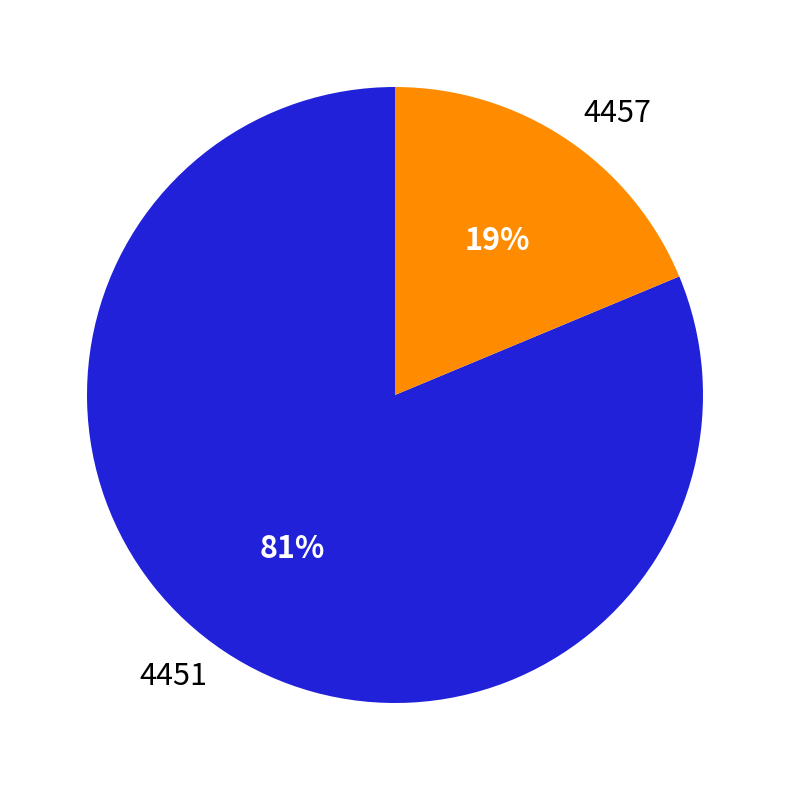

Is there a majority slice in this chart?

Yes